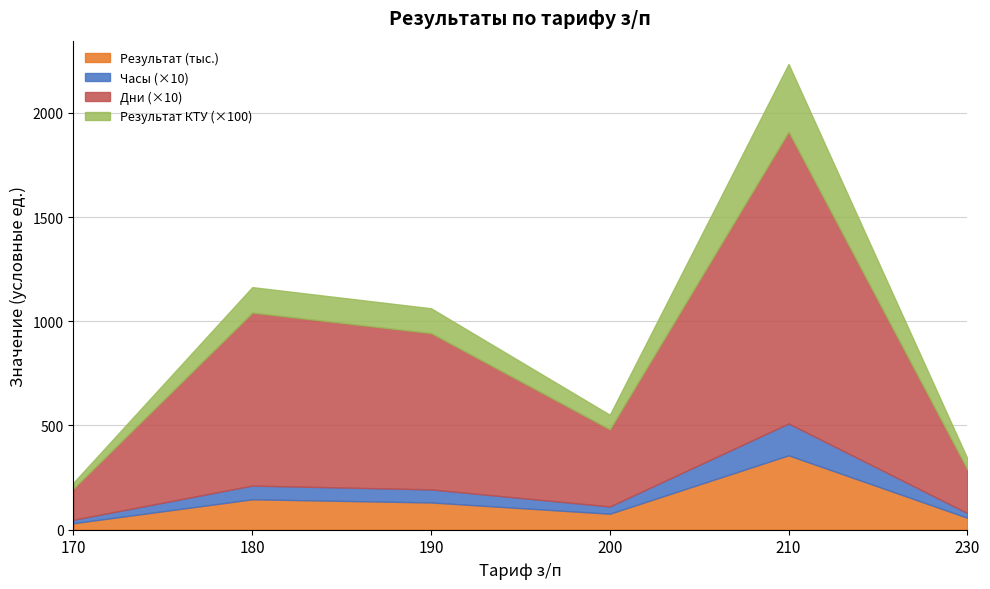

What is the highest value of the Результат (тыс.) series?

357.0